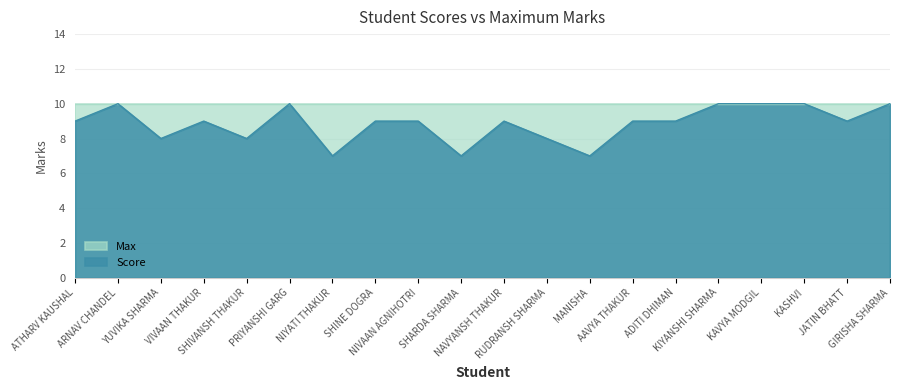

Which category has the highest value across all series?

ARNAV CHANDEL